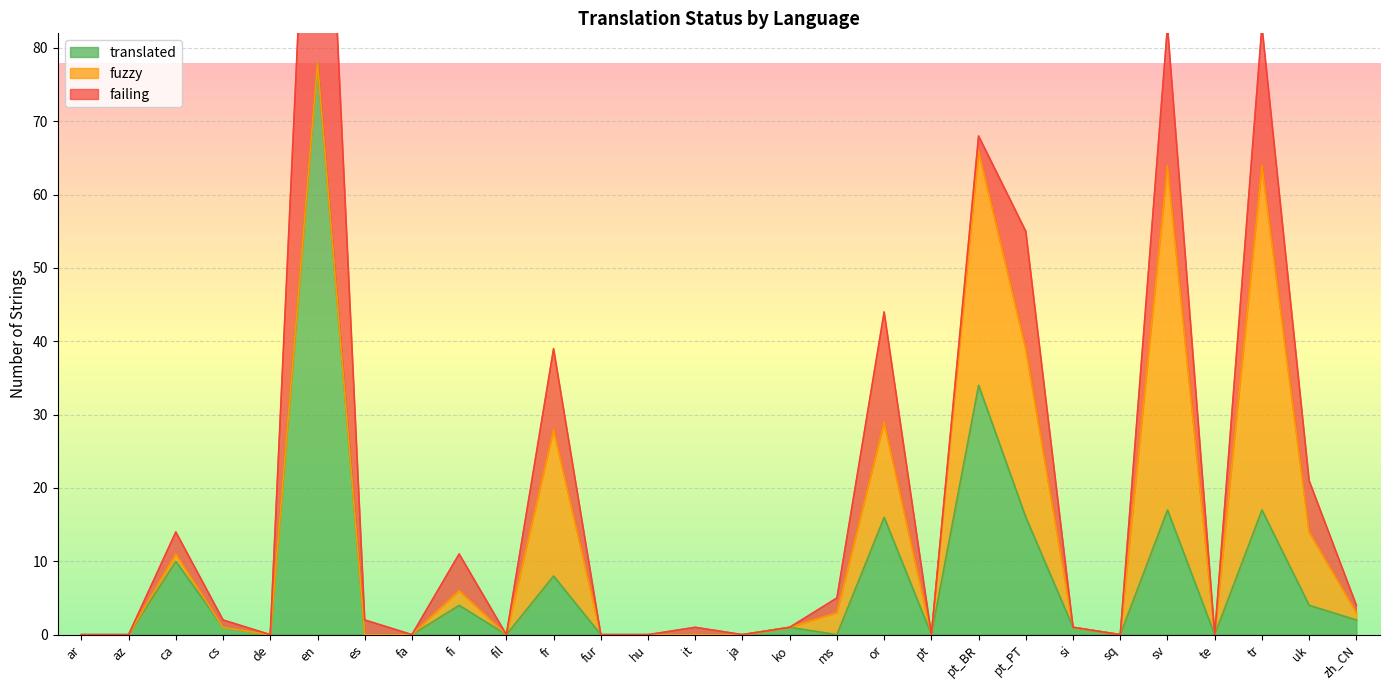

What is the sum of all translated values?

209